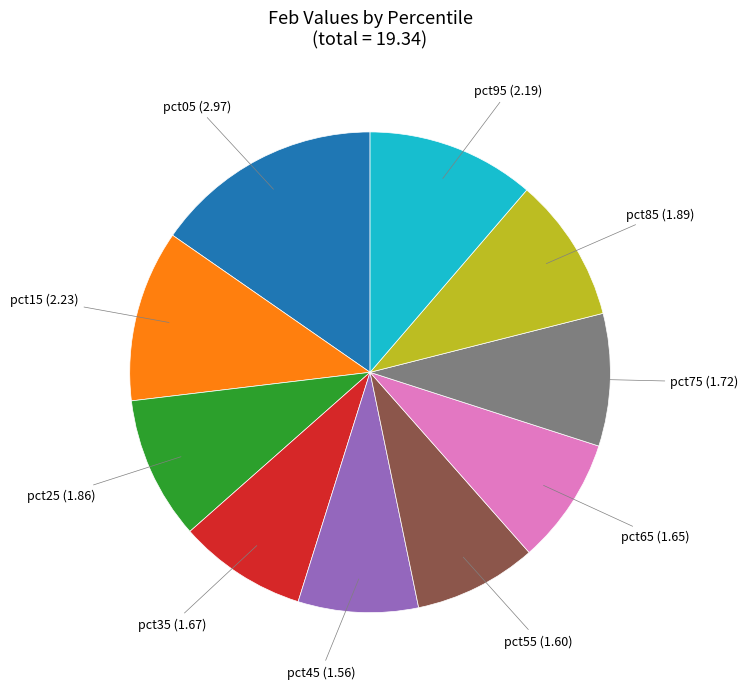

Does any single category account for the majority?

No